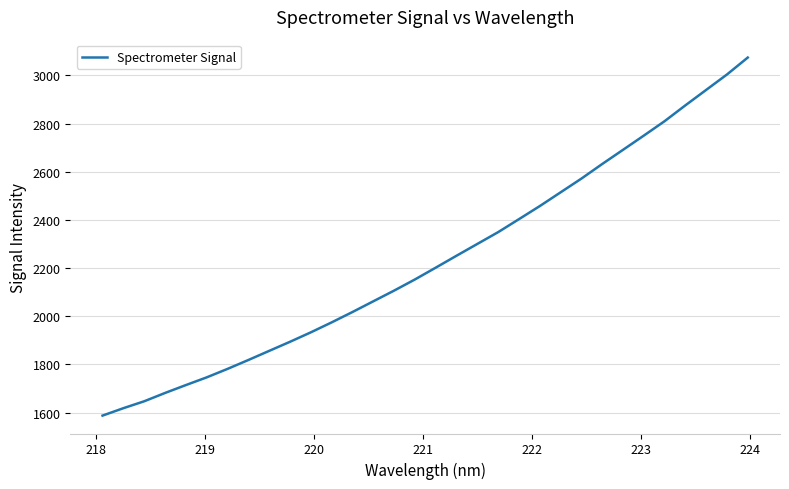

How many distinct data groups are displayed?

1